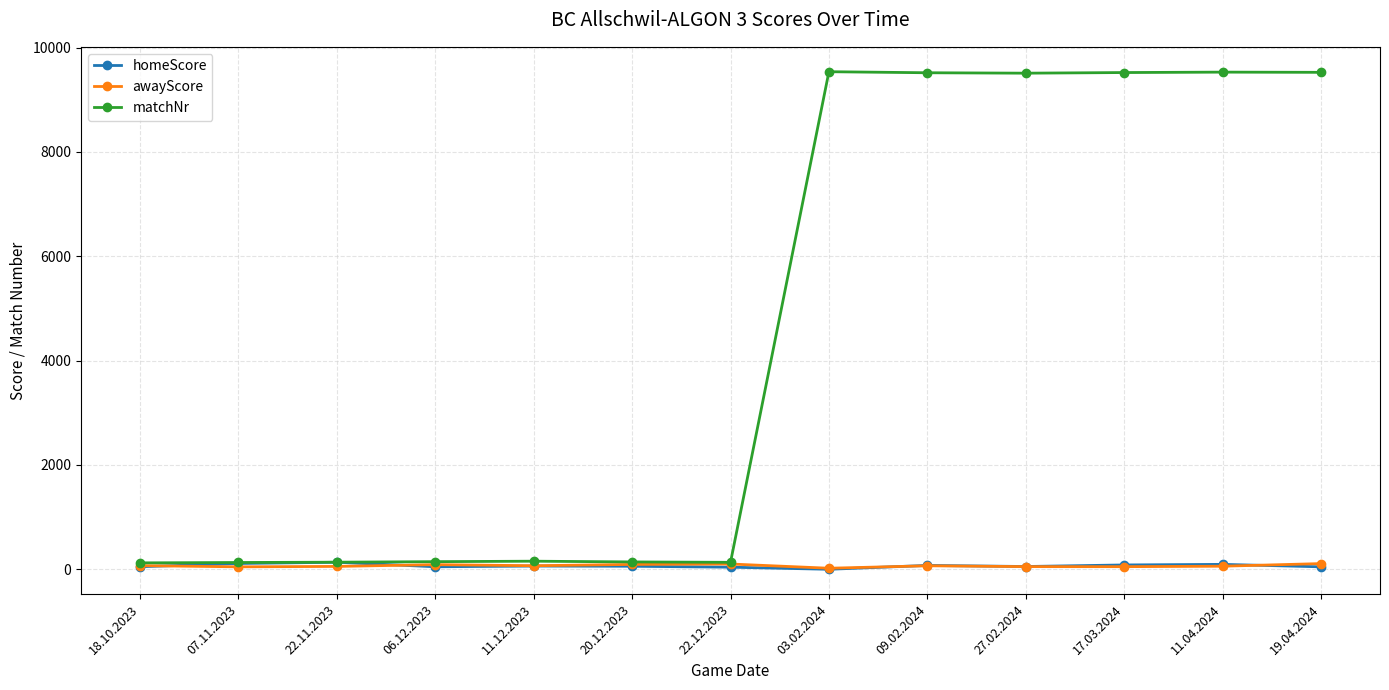

What is the average value of the awayScore series?

68